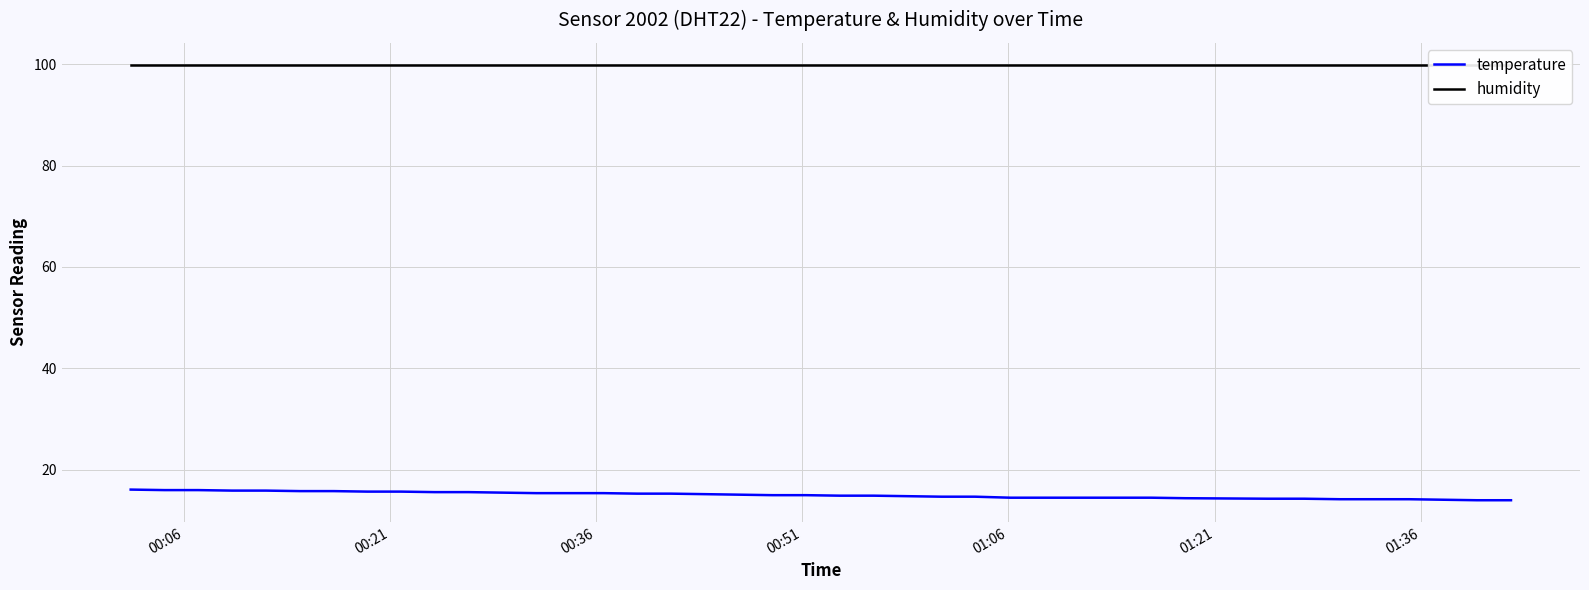

Which series has the largest total across all categories?

humidity